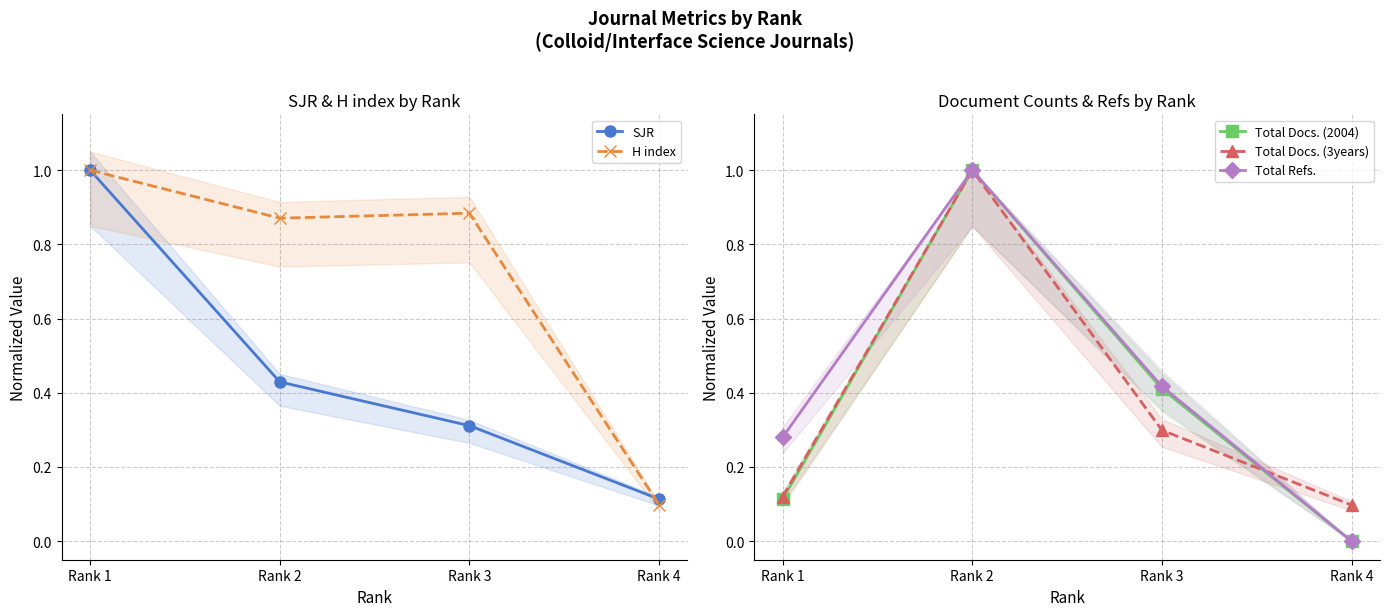

What are all the series names shown in the legend?

SJR, H index, Total Docs. (2004), Total Docs. (3years), Total Refs.